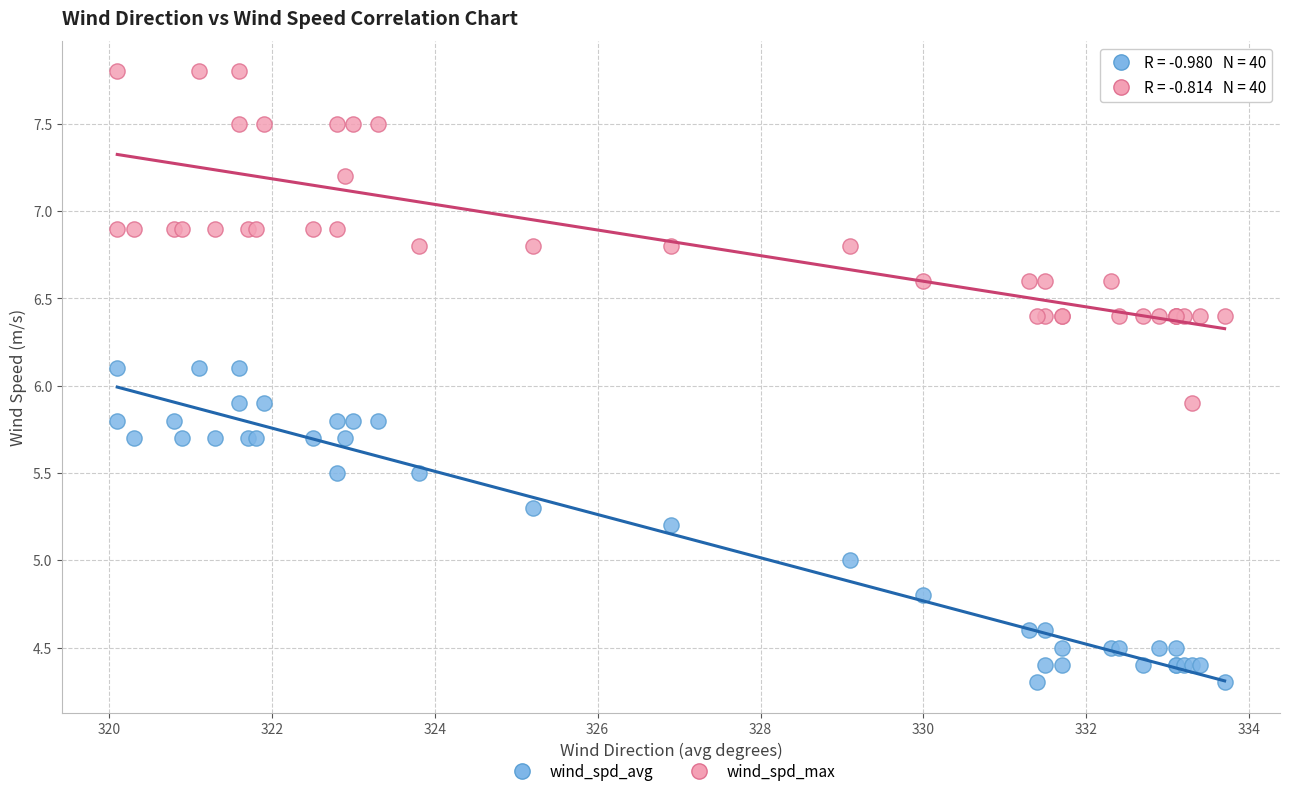

What is the X range (max minus min) for the scatter plot?

13.6